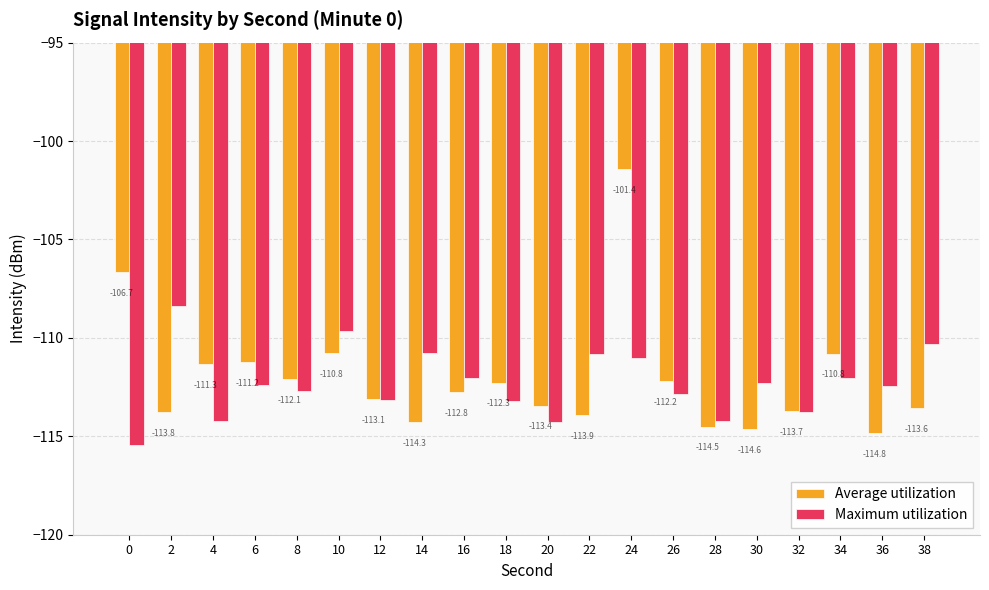

What is the sum of the Average utilization values at 8 and 12?

-225.2